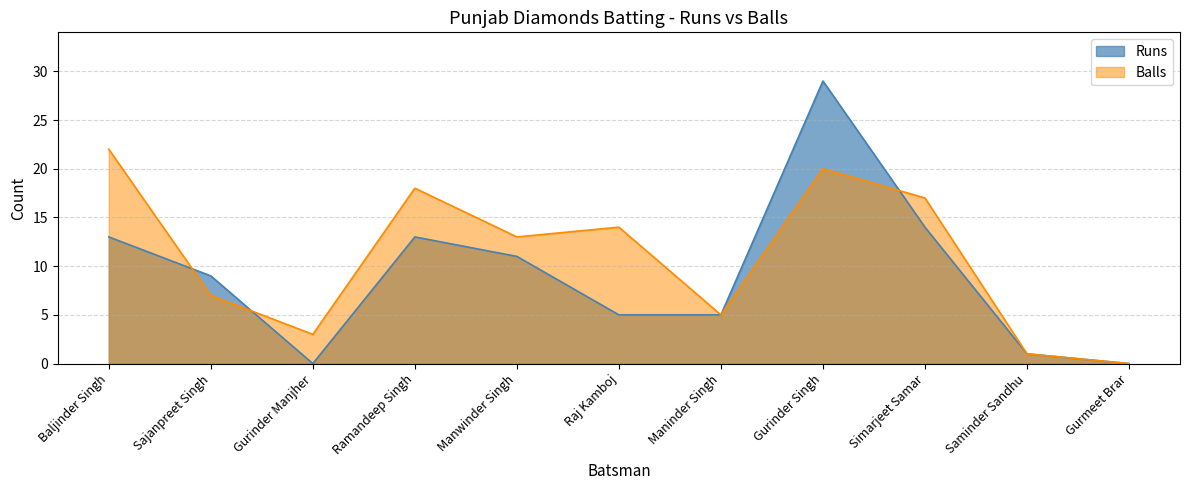

Is the value of Runs at Ramandeep Singh greater than the value of Balls at Baljinder Singh?

No